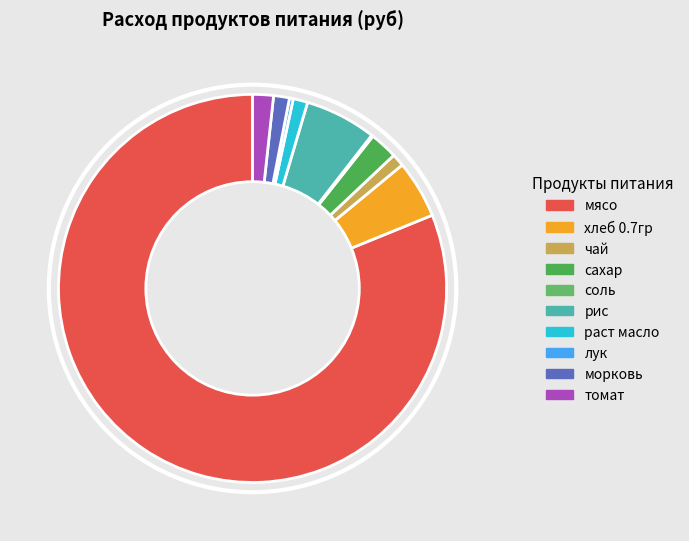

Combined, what portion of the pie is мясо and чай?

82.2%